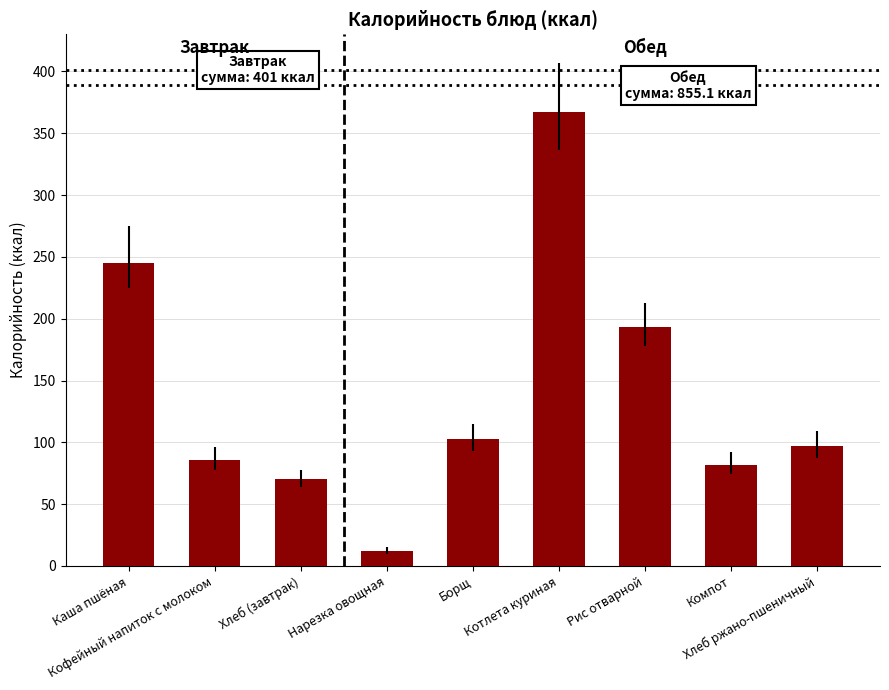

True or false: the data shows 86.0 at Кофейный напиток с молоком.

True